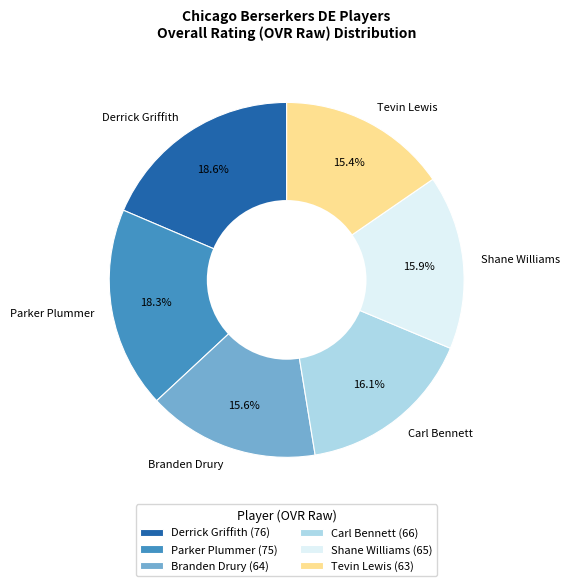

Count the number of slices in the pie.

6